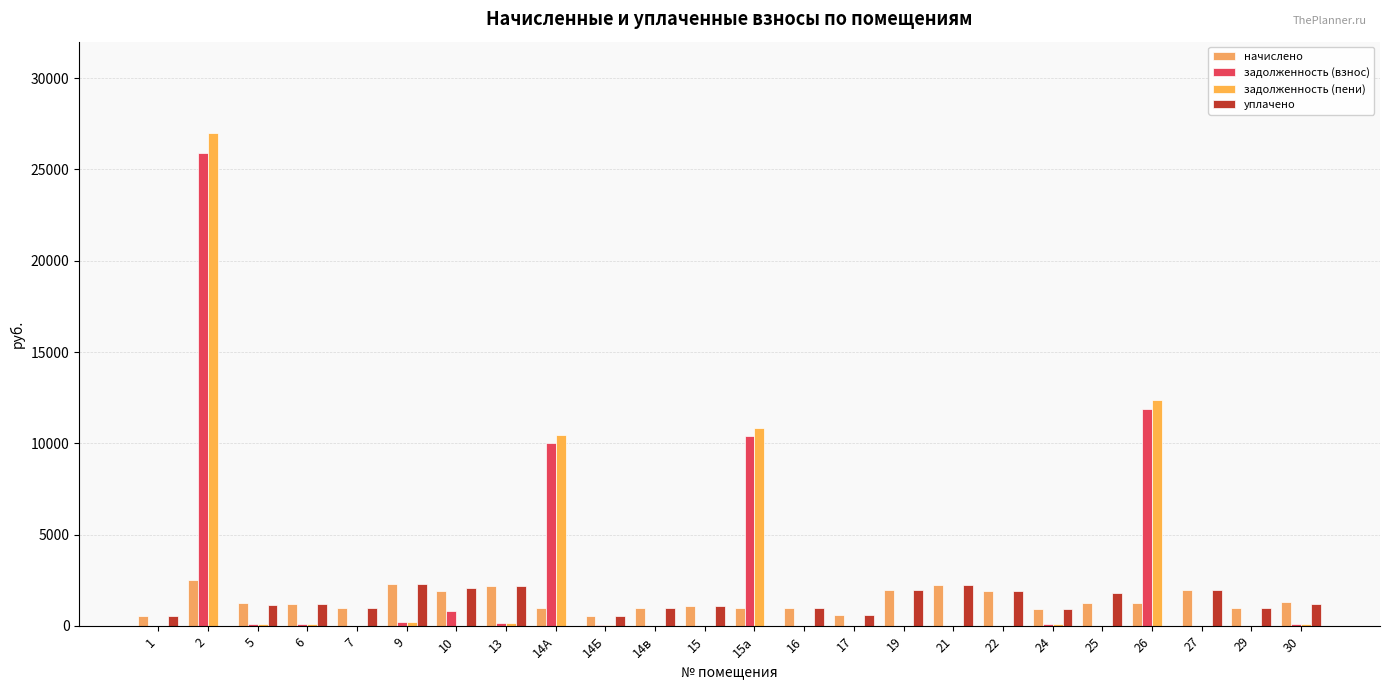

What is the label of the 17th bar from the left?

21